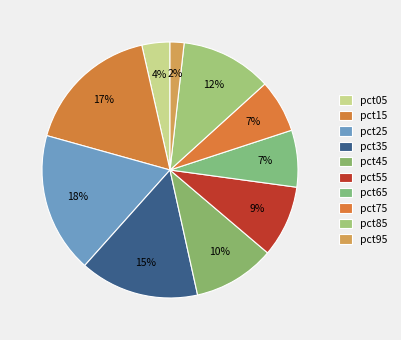

To the nearest percent, what is the difference between the pct05 and pct95 slice percentages?

2%